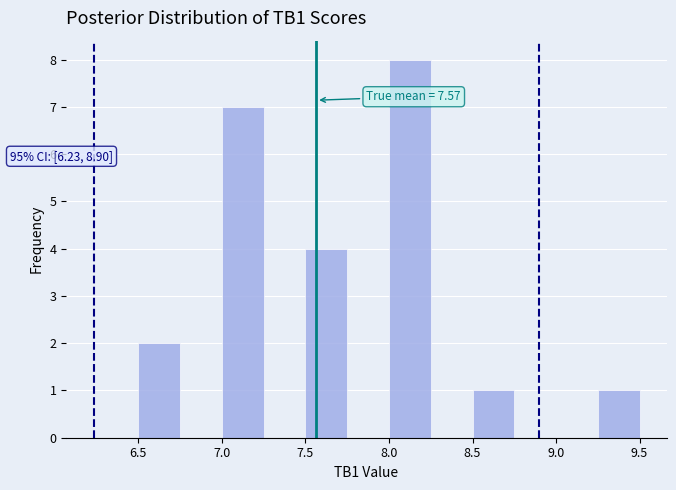

Which range on the x-axis has the tallest bar?

8.00 to 8.25